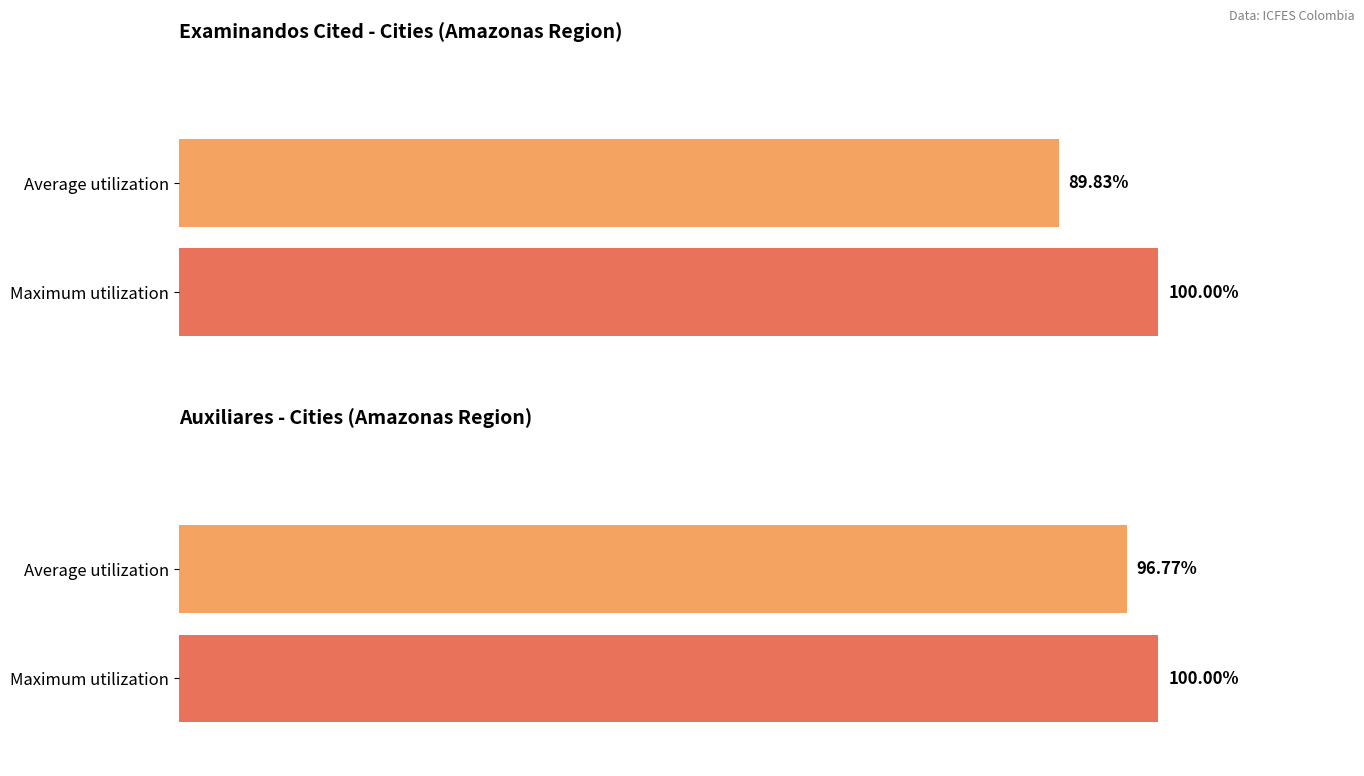

Does the chart contain stacked bars?

No